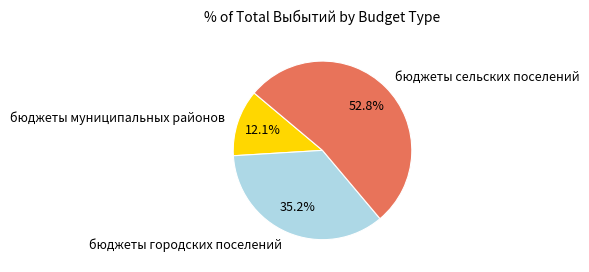

How many segments does this pie chart have?

3